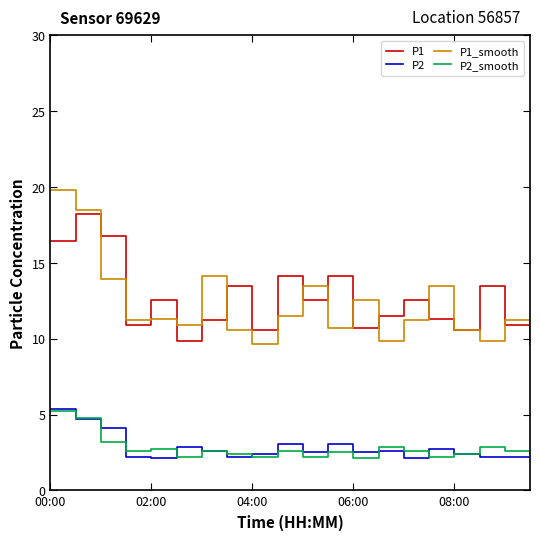

Which series has the largest range (max minus min)?

P1_smooth